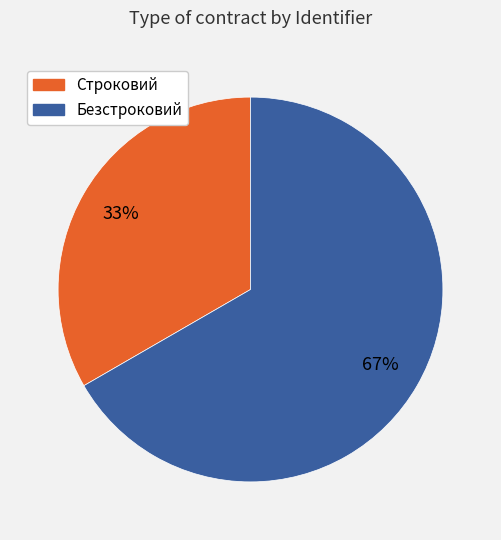

Do Строковий and Безстроковий together represent more than half of the pie?

Yes